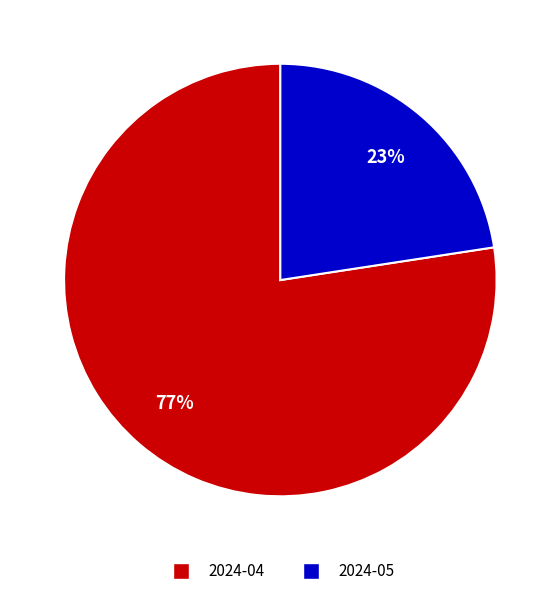

Approximately how many times larger is the value at 2024-05 compared to 2024-04?

0.3